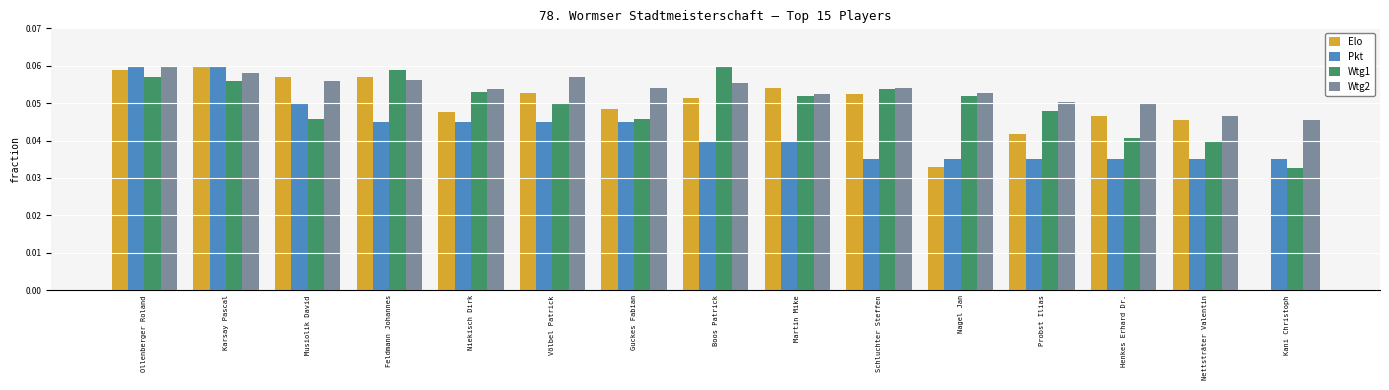

What is the sum of all Wtg2 values?

0.8